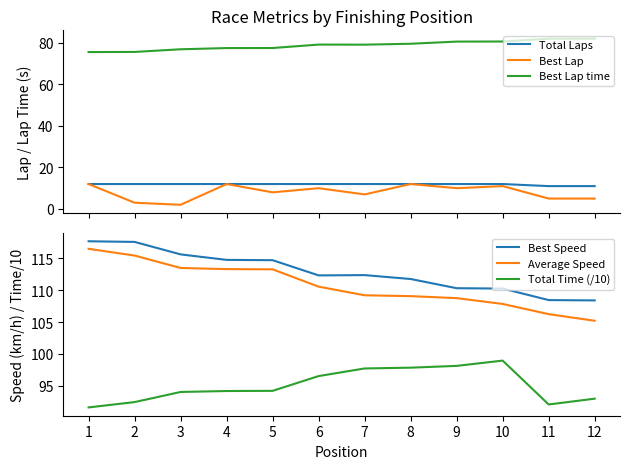

What is the difference between the maximum and minimum values in the Average Speed series?

11.3